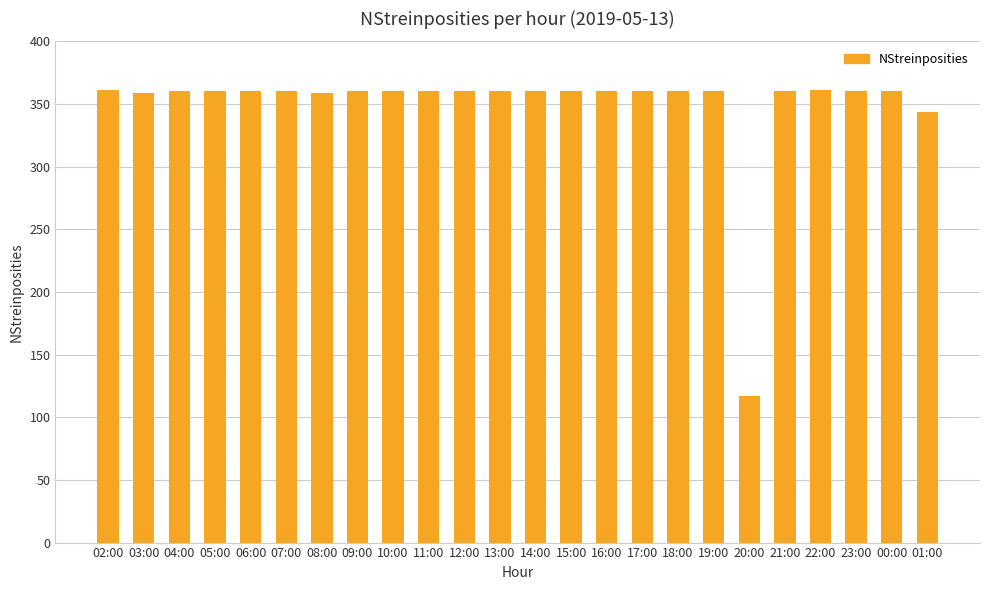

Is it true that the value at 13:00 is 360?

True